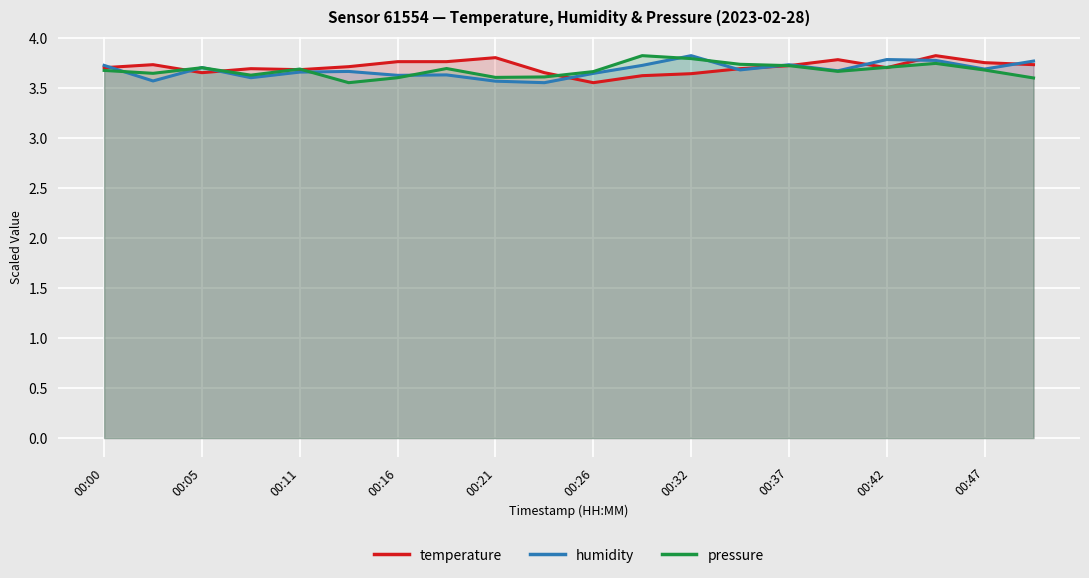

What is the total value across all series at 00:42?

11.2